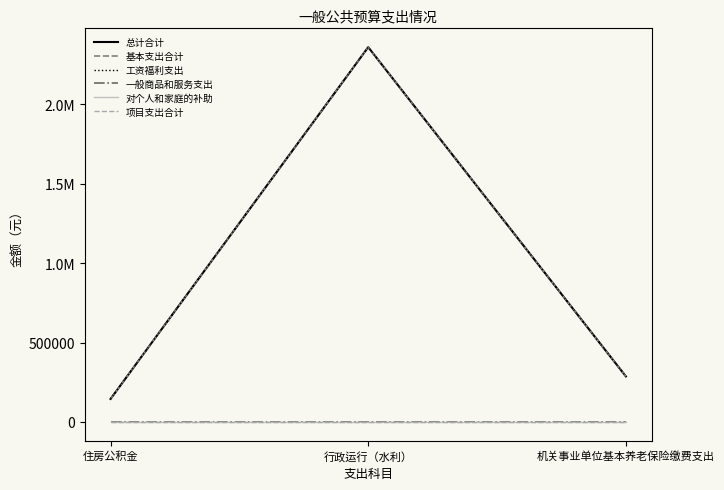

Is this an area chart (filled region under the line)?

No